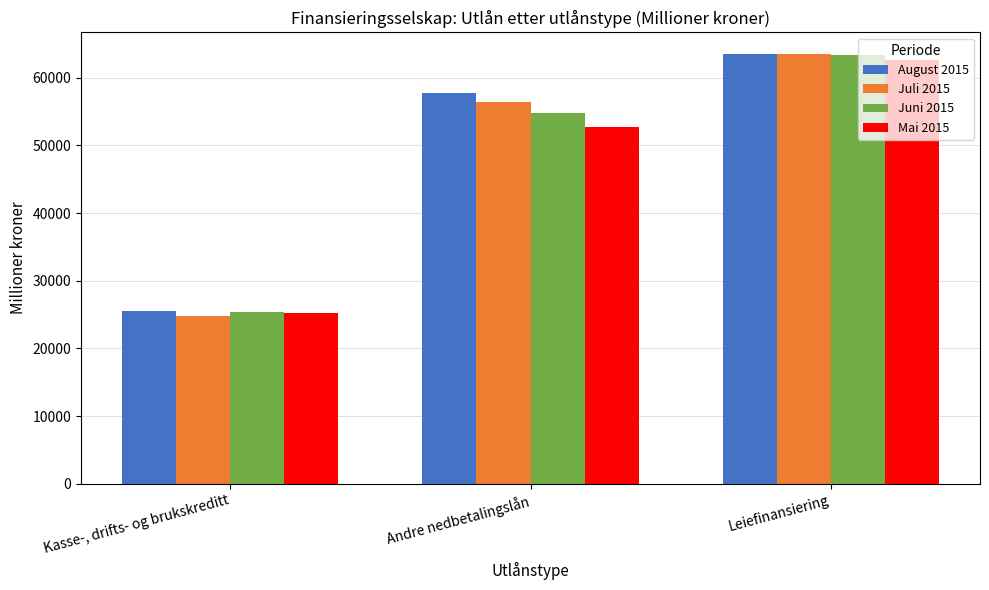

At which label does Mai 2015 reach its minimum?

Kasse-, drifts- og brukskreditt